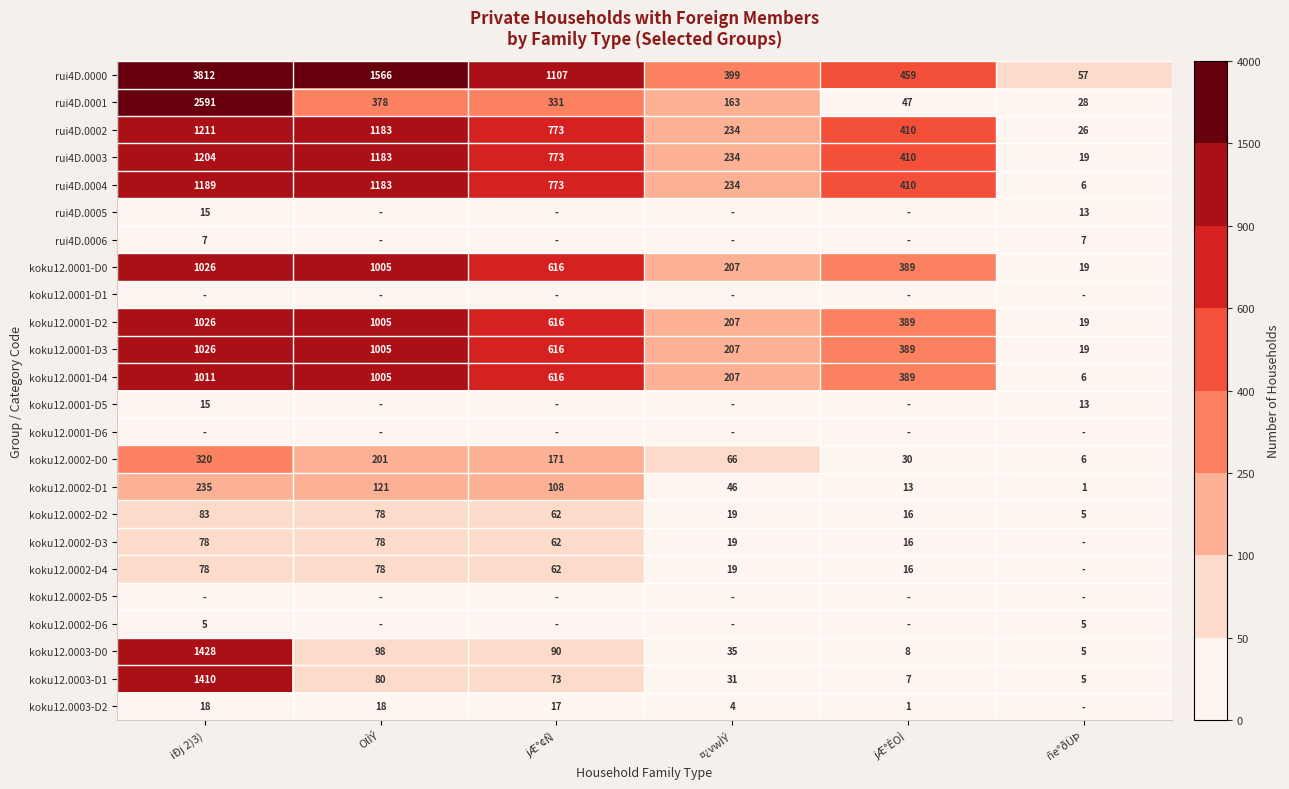

At which label is koku12.0003-D1 closest to 707?

OlÌÝ